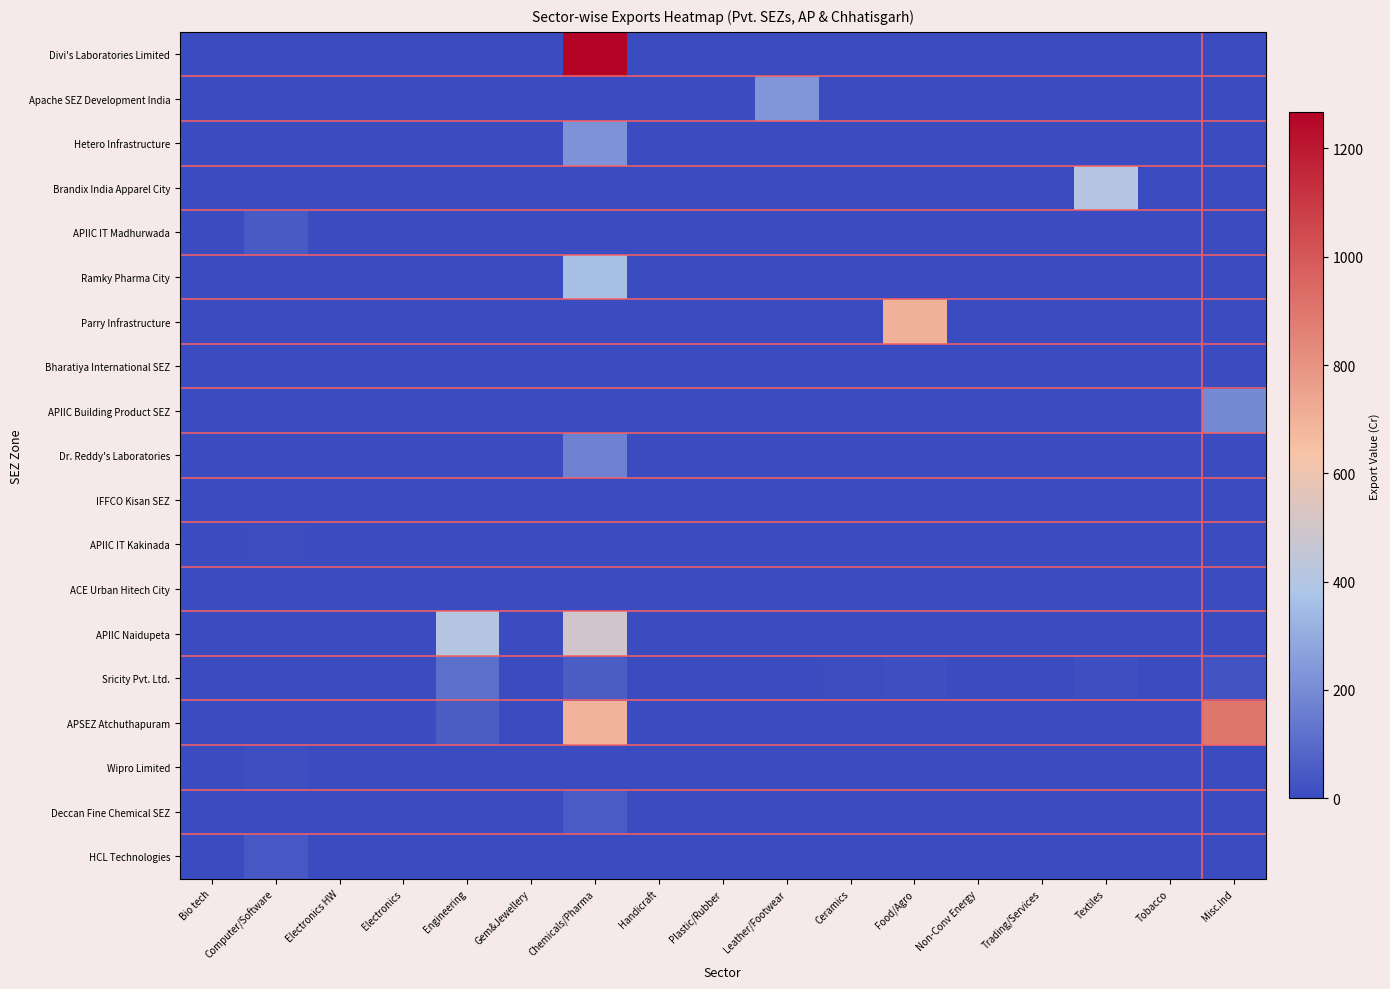

Which series has the largest total across all categories?

APSEZ Atchuthapuram